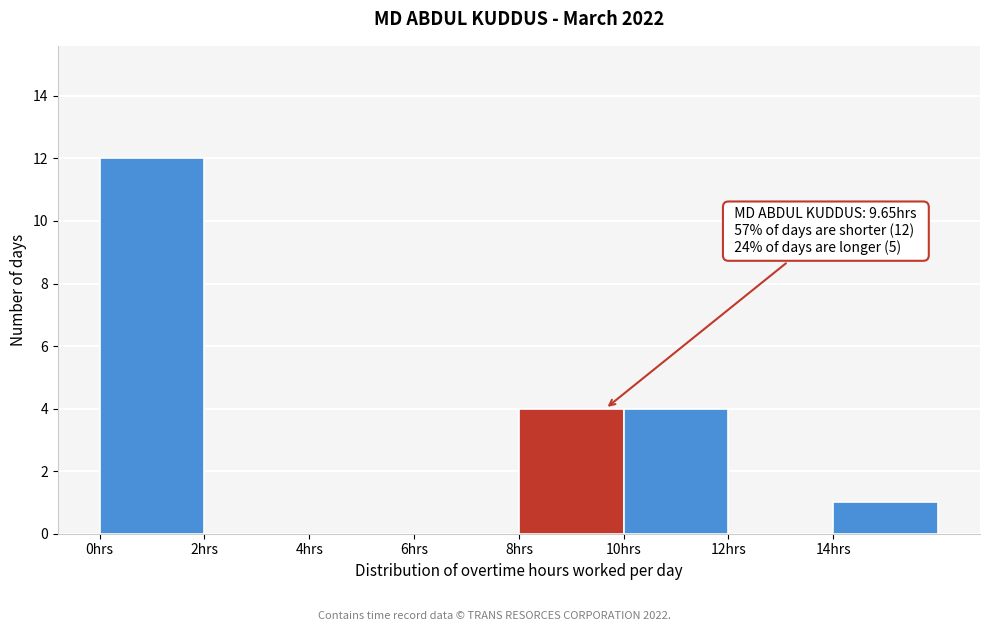

Which range on the x-axis has the tallest bar?

0 to 2